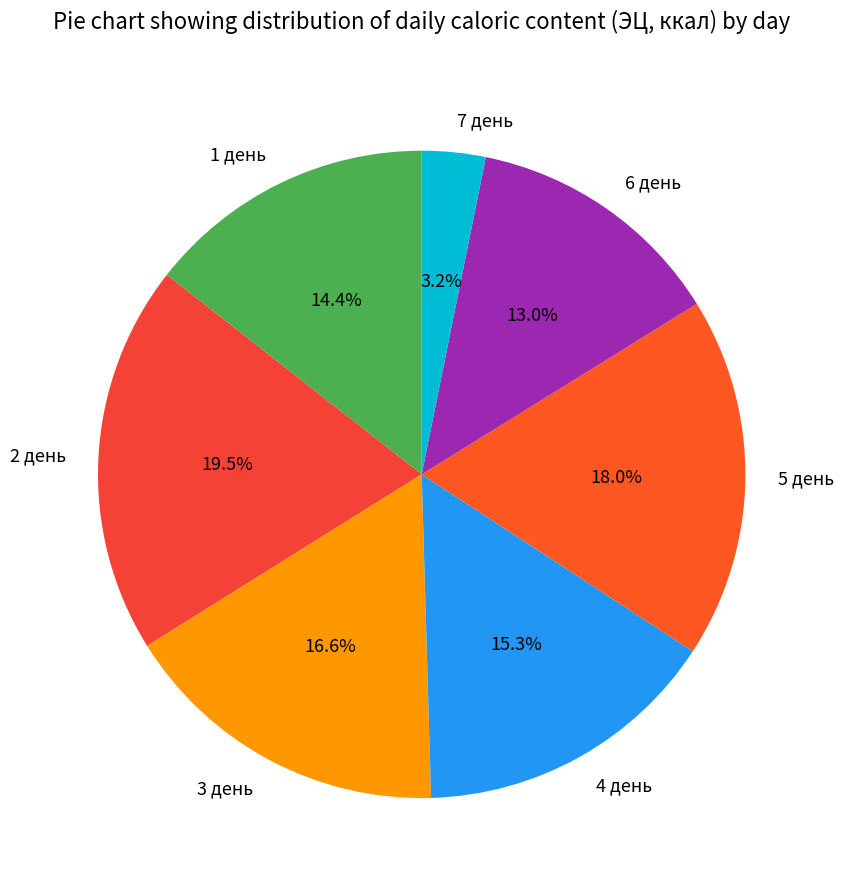

How many slices are in this pie chart?

7